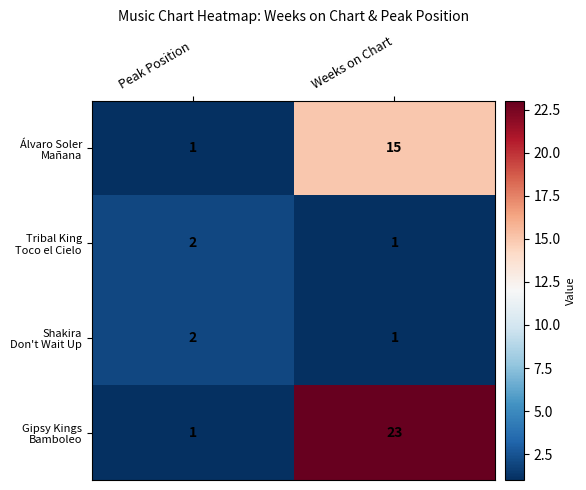

What is the total value across all series at Peak Position?

6